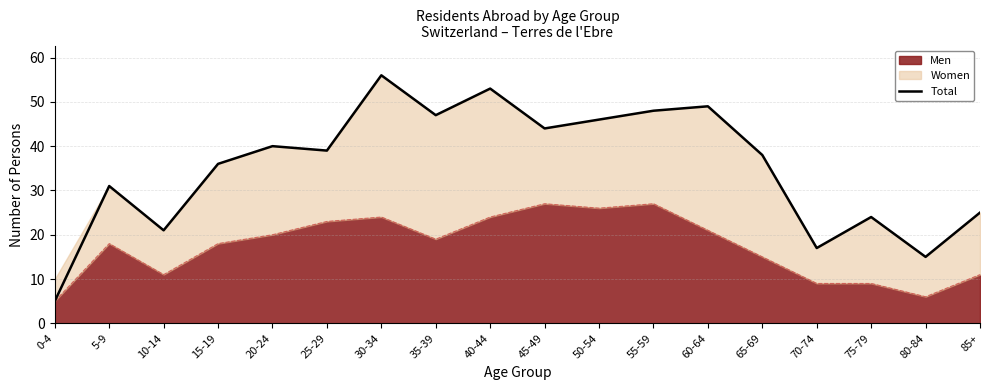

Rank the categories by value from lowest to highest.

0-4, 80-84, 70-74, 10-14, 75-79, 85+, 5-9, 15-19, 65-69, 25-29, 20-24, 45-49, 50-54, 35-39, 55-59, 60-64, 40-44, 30-34